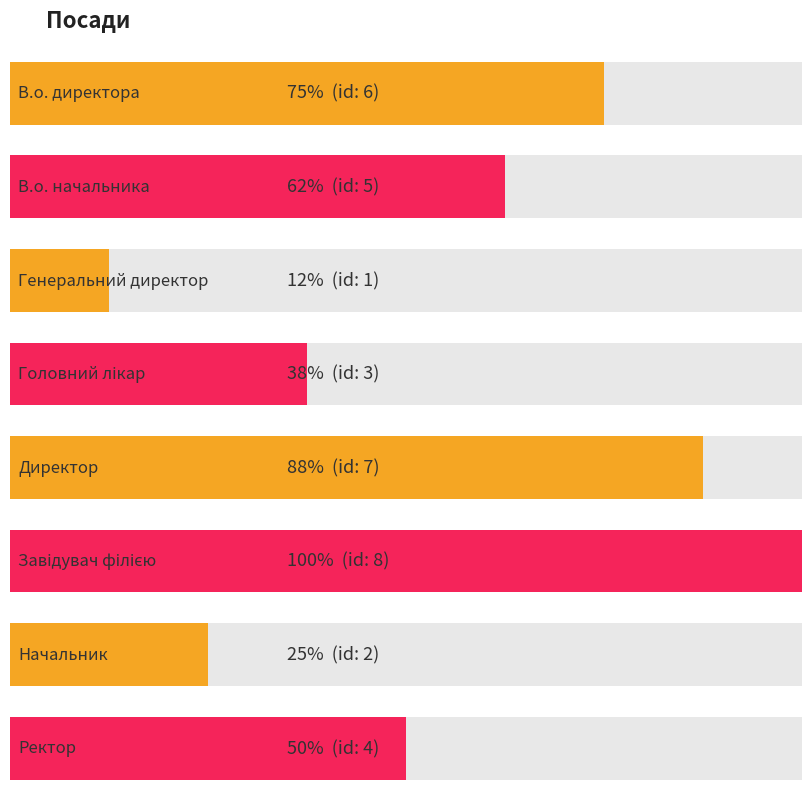

Approximately how many times larger is the value at Директор compared to Головний лікар?

2.3